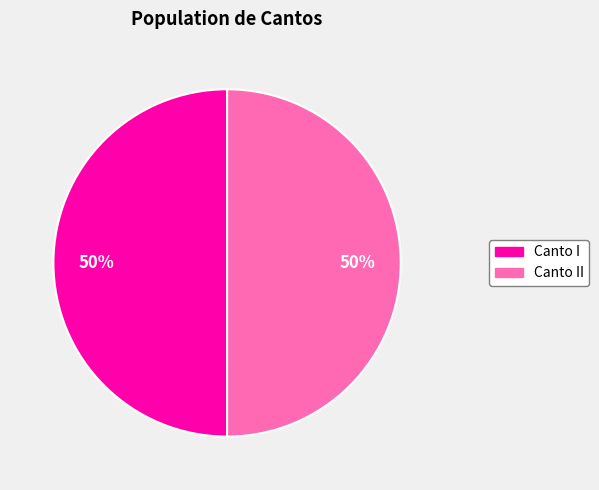

To the nearest percent, what is the average slice percentage?

50%